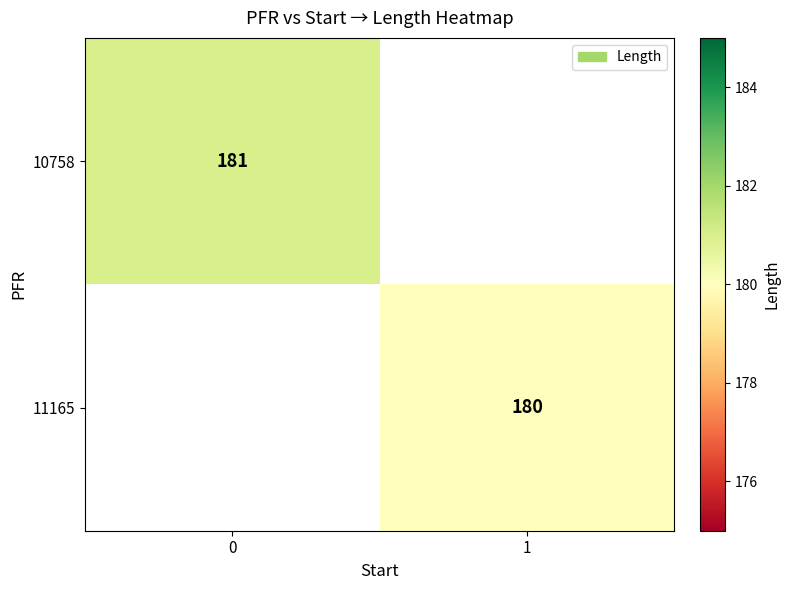

Is the value of 10758 at 0 greater than the value of 11165 at 1?

Yes